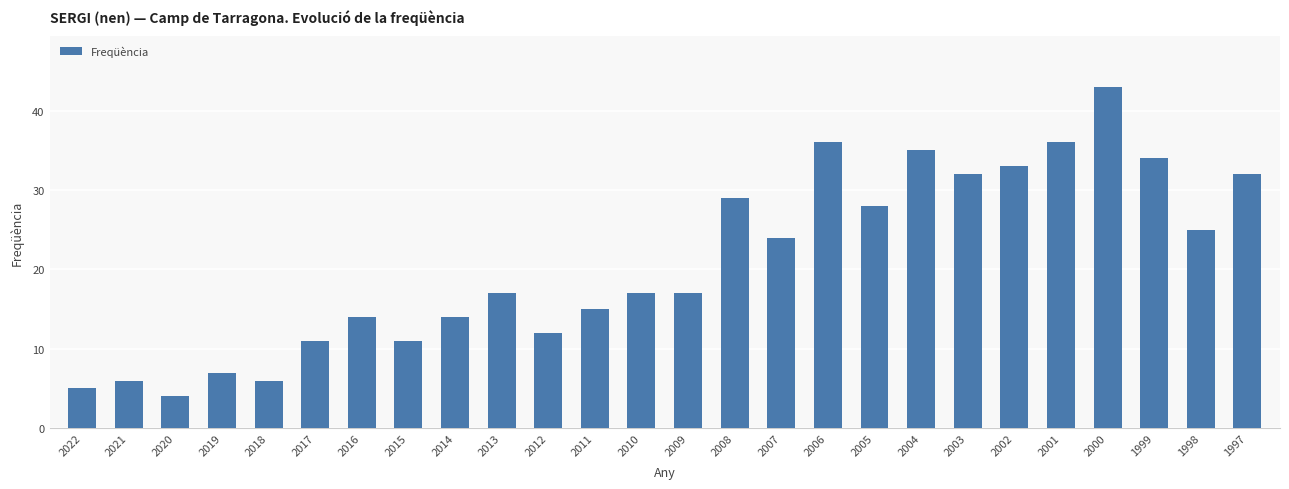

Reading left to right, extract all data points from this chart.

2022=5	2021=6	2020=4	2019=7	2018=6	2017=11	2016=14	2015=11	2014=14	2013=17	2012=12	2011=15	2010=17	2009=17	2008=29	2007=24	2006=36	2005=28	2004=35	2003=32	2002=33	2001=36	2000=43	1999=34	1998=25	1997=32